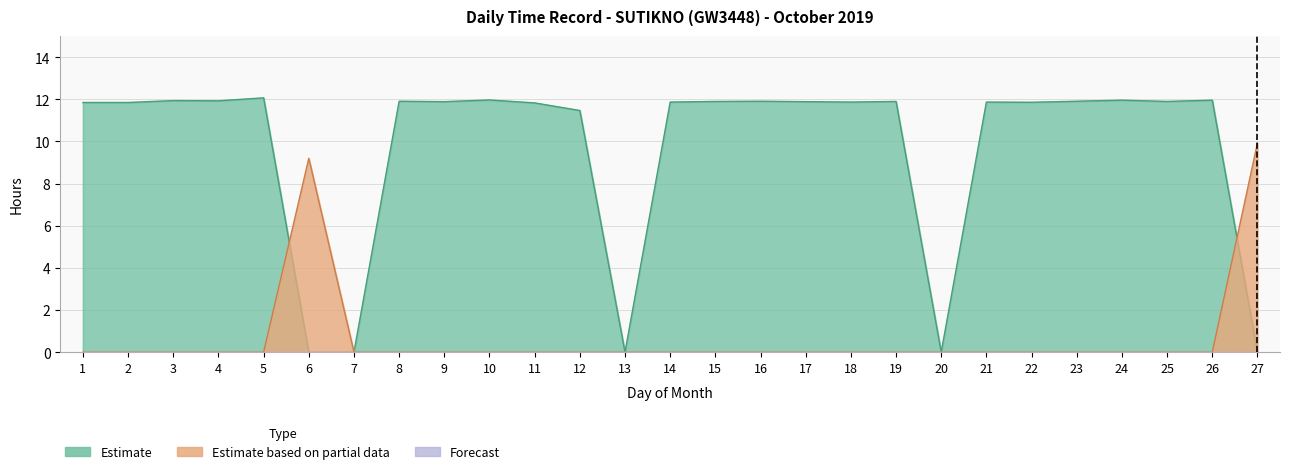

At which category is the sum across all series the highest?

5